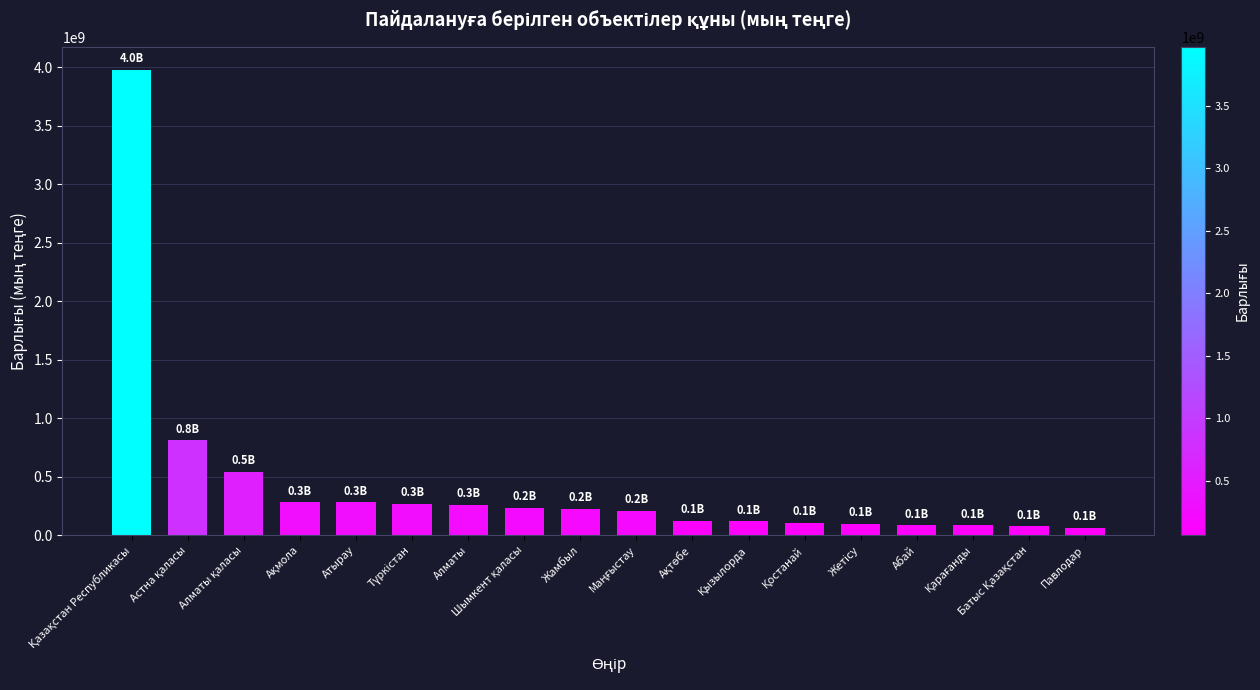

Approximately how many times larger is the value at Жамбыл compared to Абай?

2.7